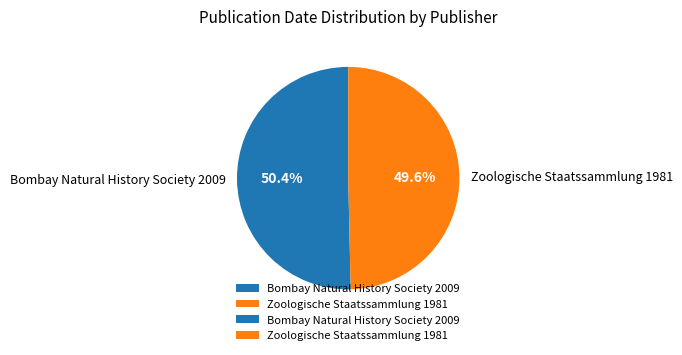

To the nearest percent, what percentage of the pie is Bombay Natural History Society 2009?

50%